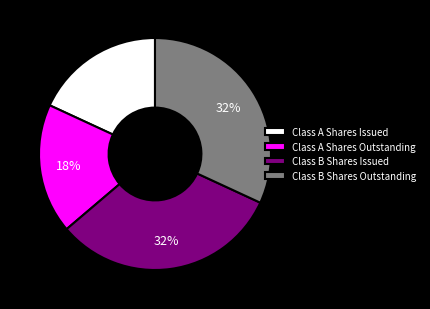

The Class A Shares Outstanding slice represents 18% of the pie. True or false?

True